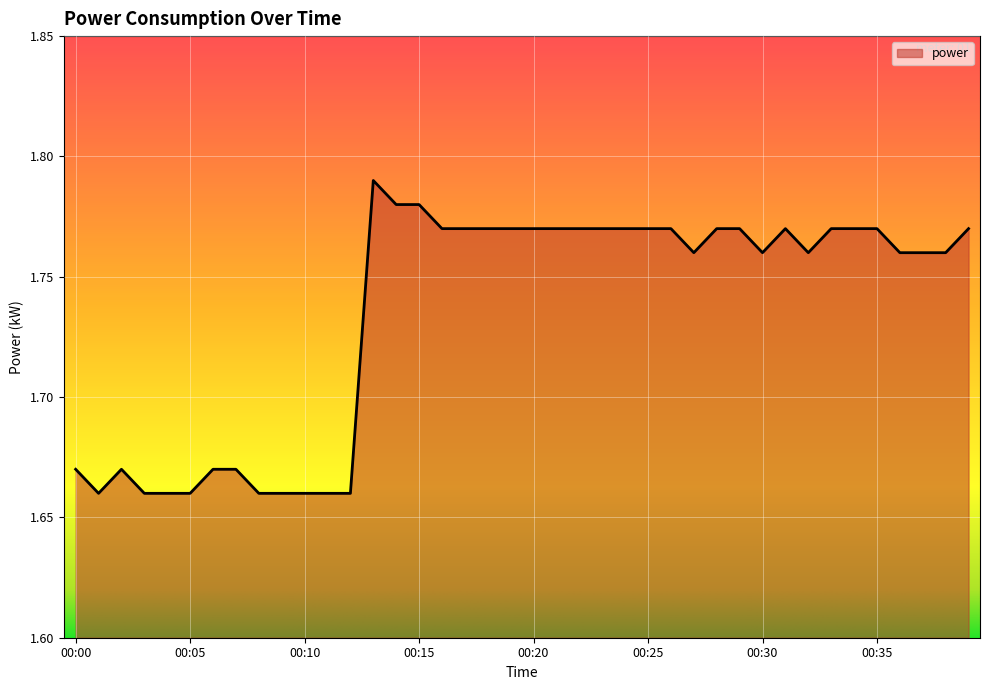

Does the chart display data point markers on the line(s)?

No